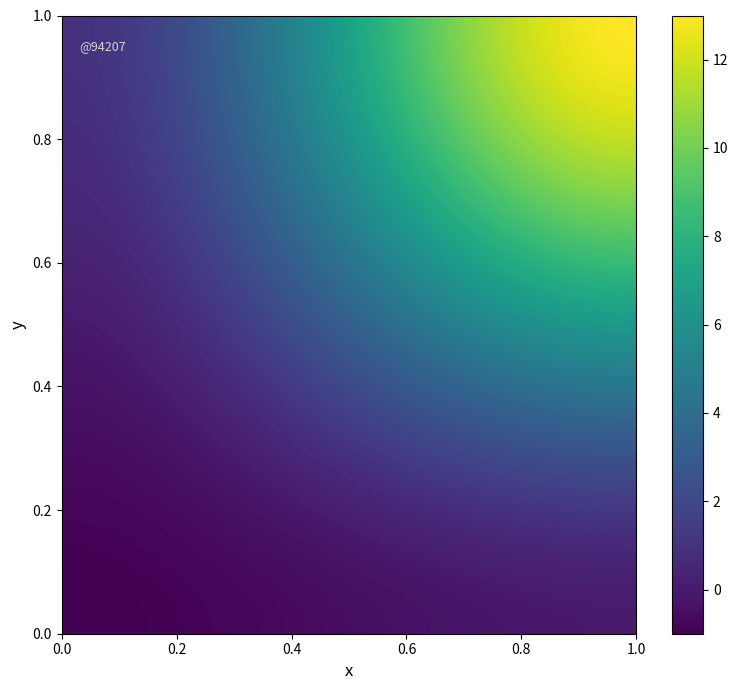

At how many categories does at least one series exceed 1?

1